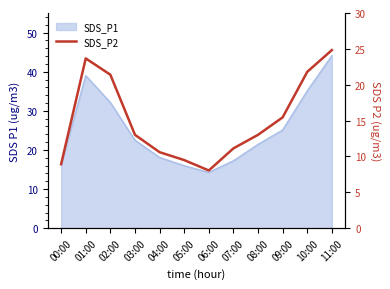

Which label corresponds to the smallest value in the chart?

06:00